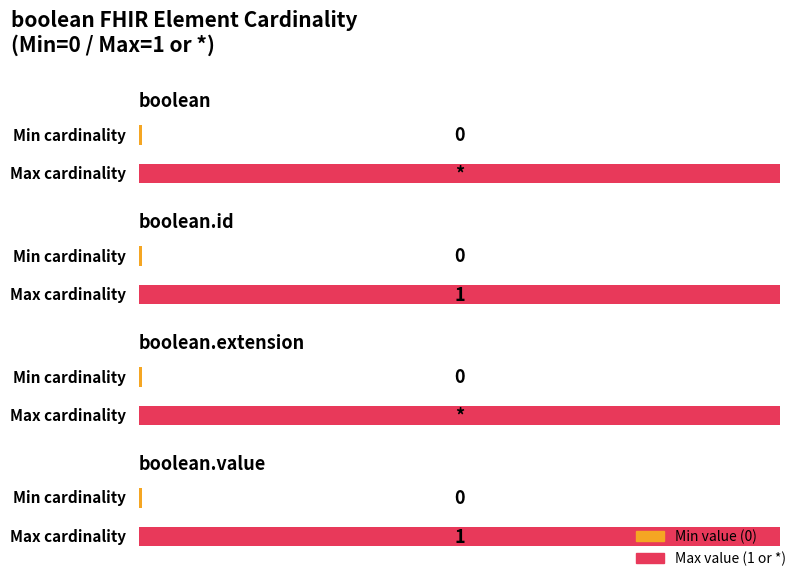

What is the maximum value for Maximum utilization?

1